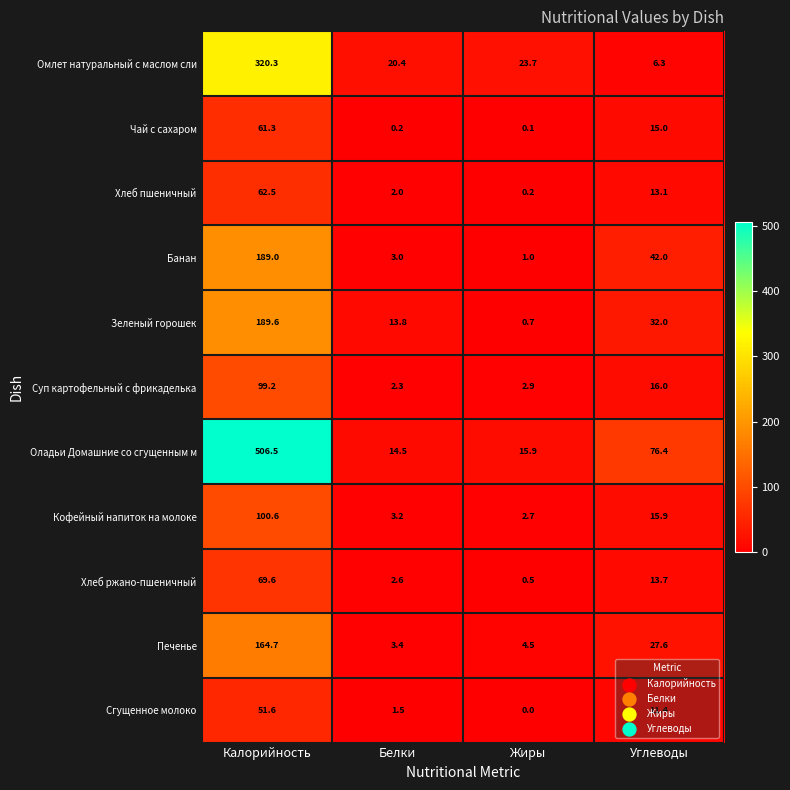

How many values in the Хлеб пшеничный series are below 13?

2